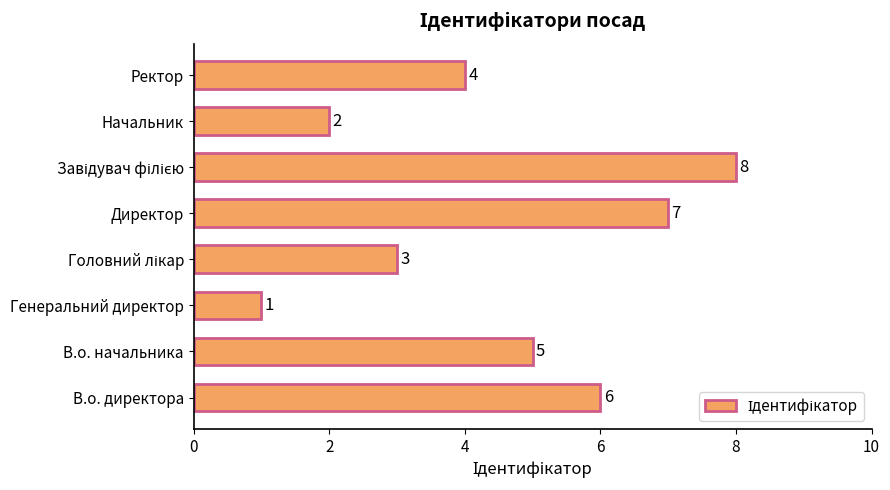

Count the values in the range 3 to 7.

5